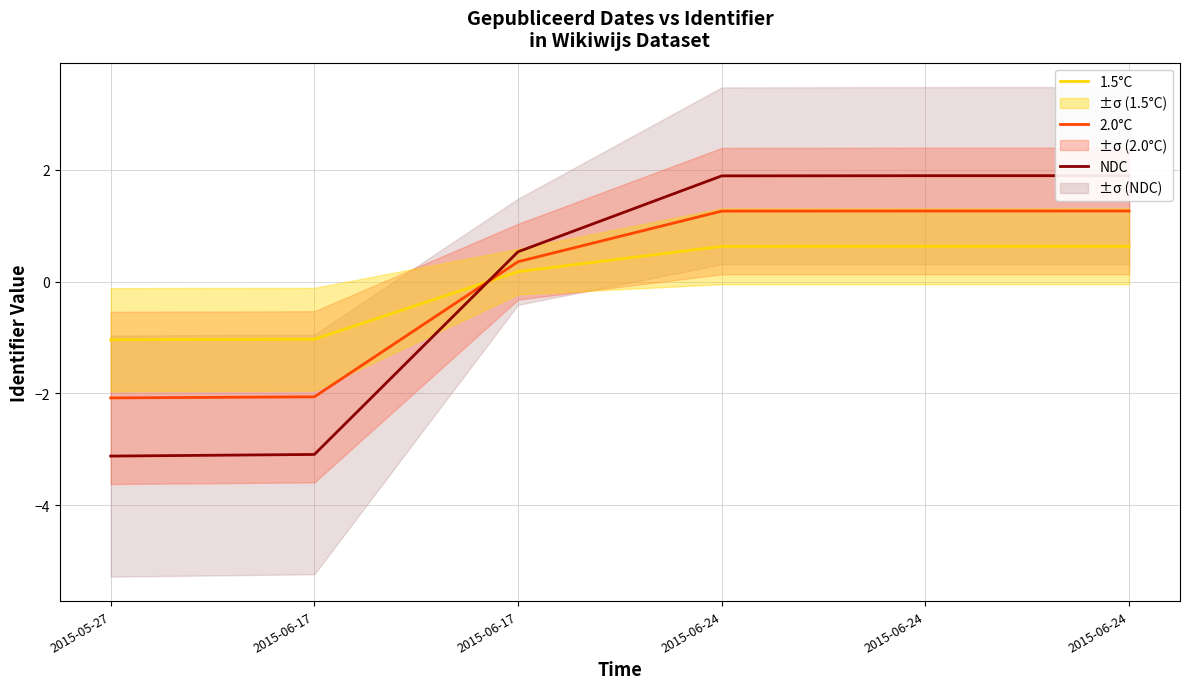

Which series has the largest total across all categories?

1.5°C